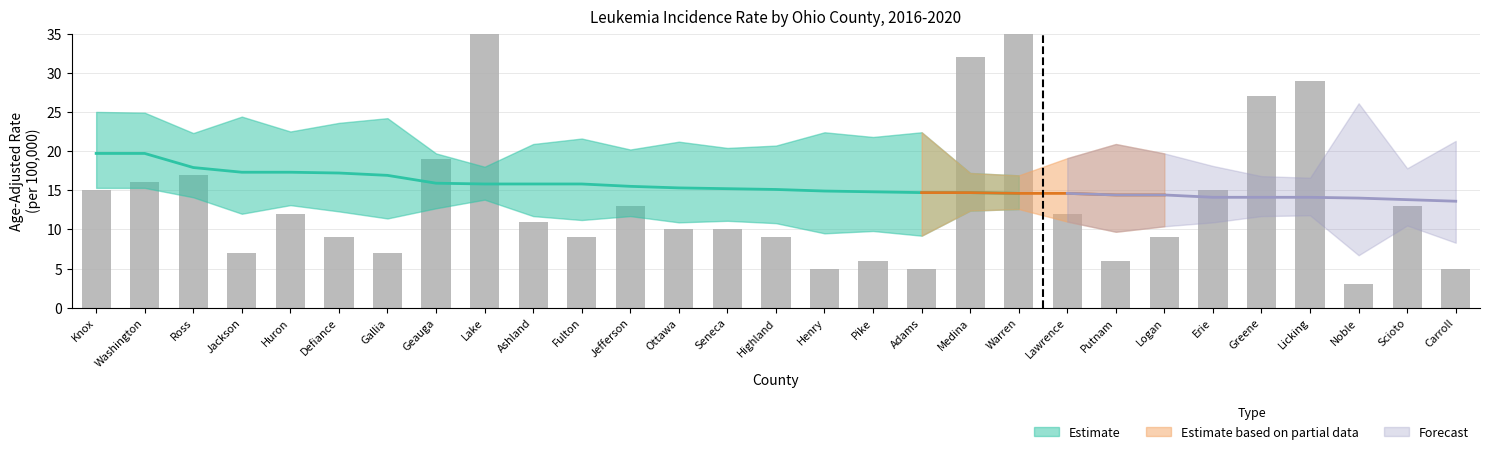

What is the change in value from Seneca to Greene?

+17